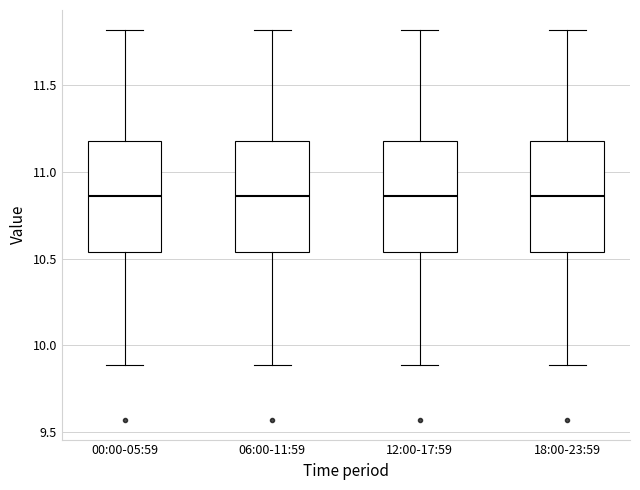

Reading left to right, read every box against the y-axis: the position of its median line, the range the box covers, and the ends of its whiskers. The values are not printed on the chart, so give them approximately, as read against the axis.

00:00-05:59: median 10.85, box 10.55 to 11.20, whiskers 9.90 to 11.80
06:00-11:59: median 10.85, box 10.55 to 11.20, whiskers 9.90 to 11.80
12:00-17:59: median 10.85, box 10.55 to 11.20, whiskers 9.90 to 11.80
18:00-23:59: median 10.85, box 10.55 to 11.20, whiskers 9.90 to 11.80